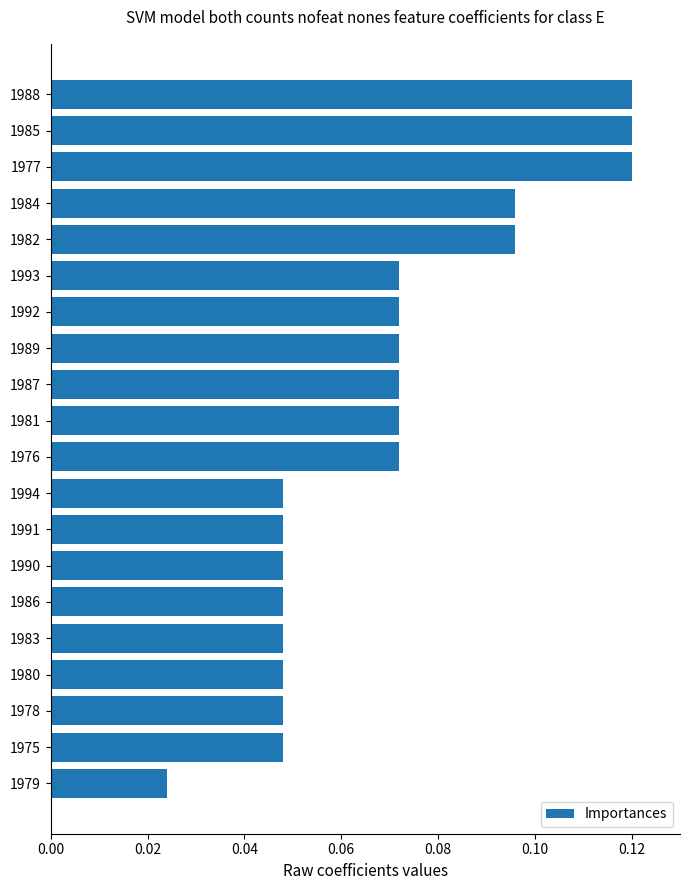

At which category does the chart reach its minimum across all series?

1979